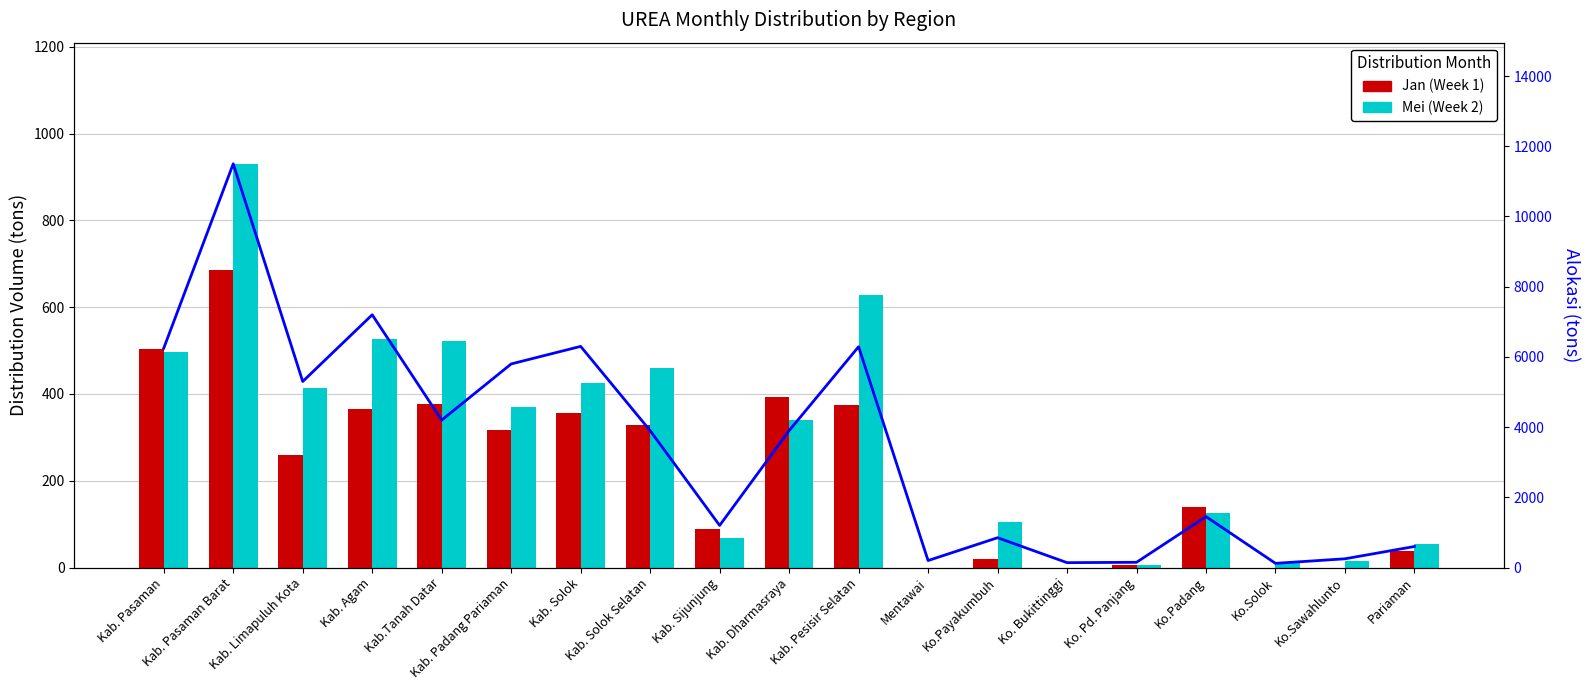

How many groups of bars are there?

19